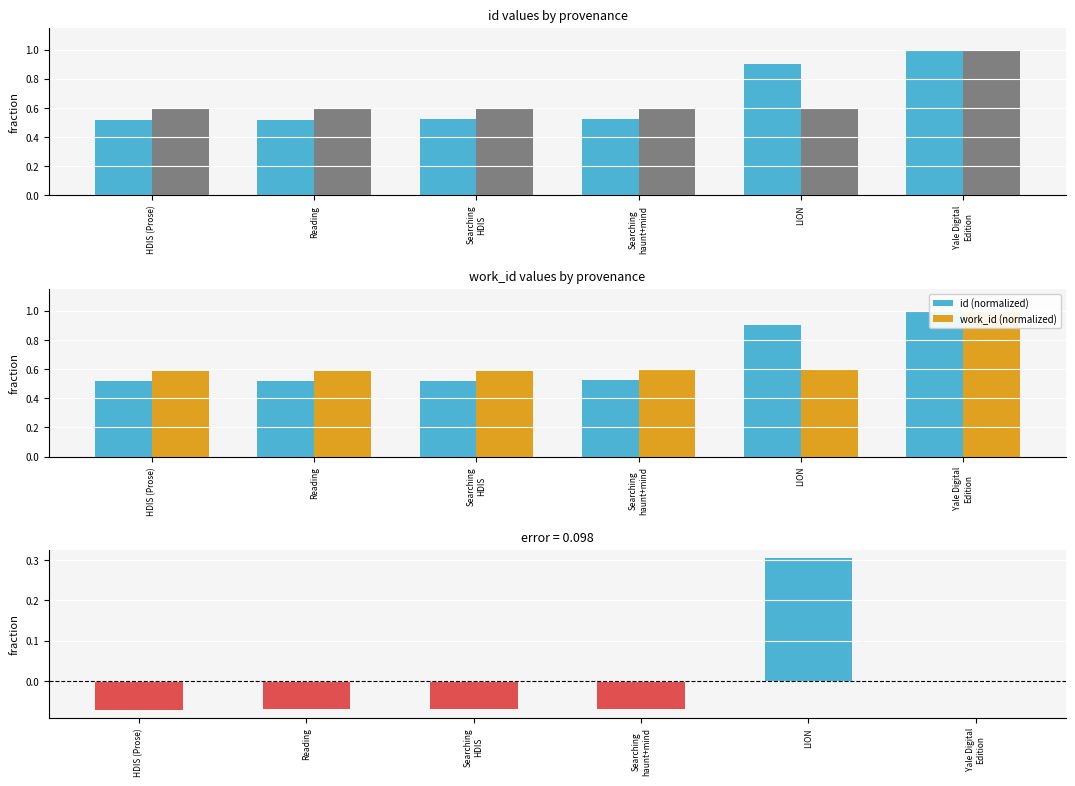

Which series has the largest total across all categories?

id